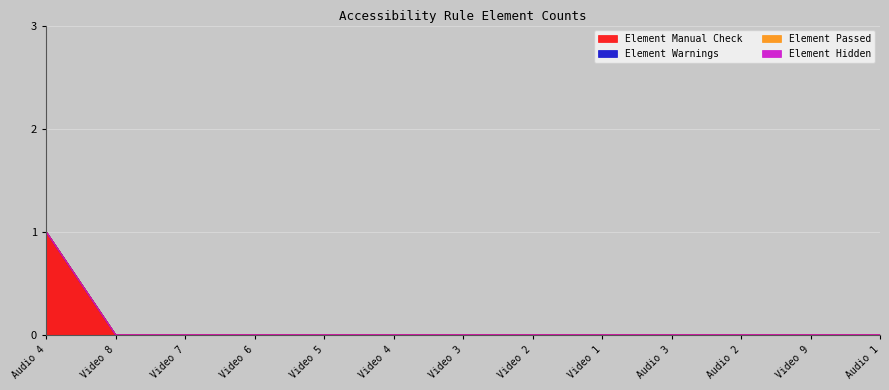

Reading right to left, extract all data points from this chart.

Element Manual Check: 0	0	0	0	0	0	0	0	0	0	0	0	1
Element Warnings: 0	0	0	0	0	0	0	0	0	0	0	0	0
Element Passed: 0	0	0	0	0	0	0	0	0	0	0	0	0
Element Hidden: 0	0	0	0	0	0	0	0	0	0	0	0	0